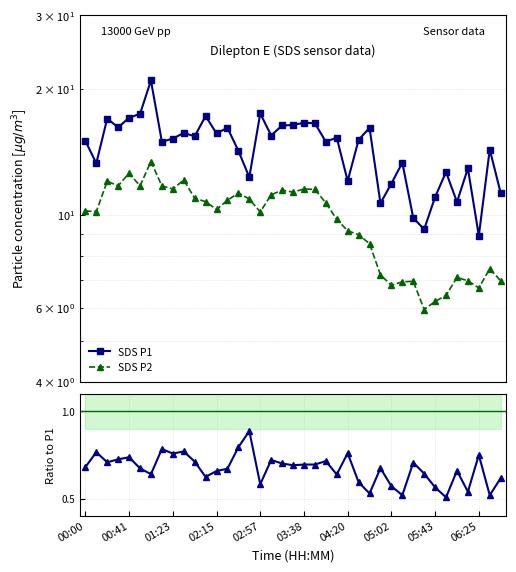

What is the value of the Ratio P2/P1 point at the 37th from the left?

0.8